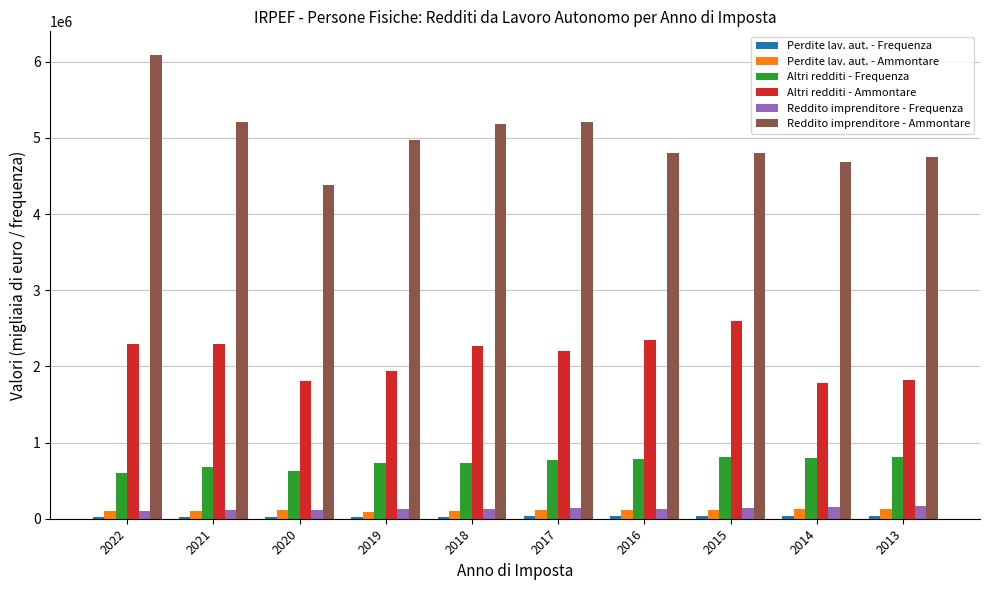

Count the number of data series in this chart.

6